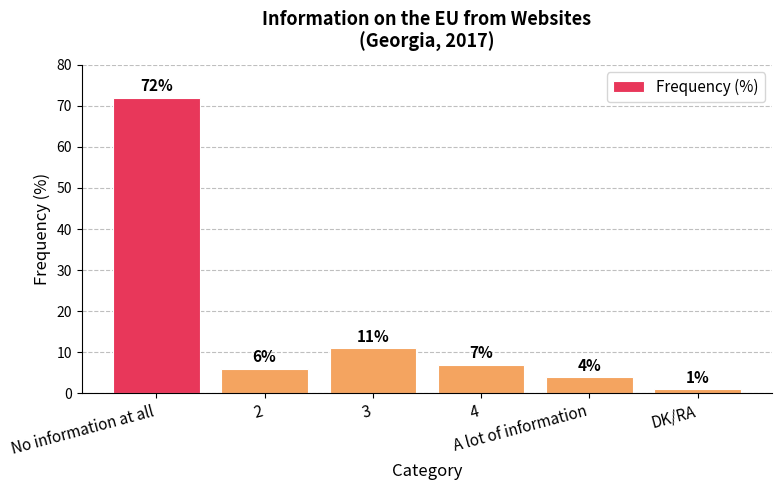

The value at 4 is 13. True or false?

False